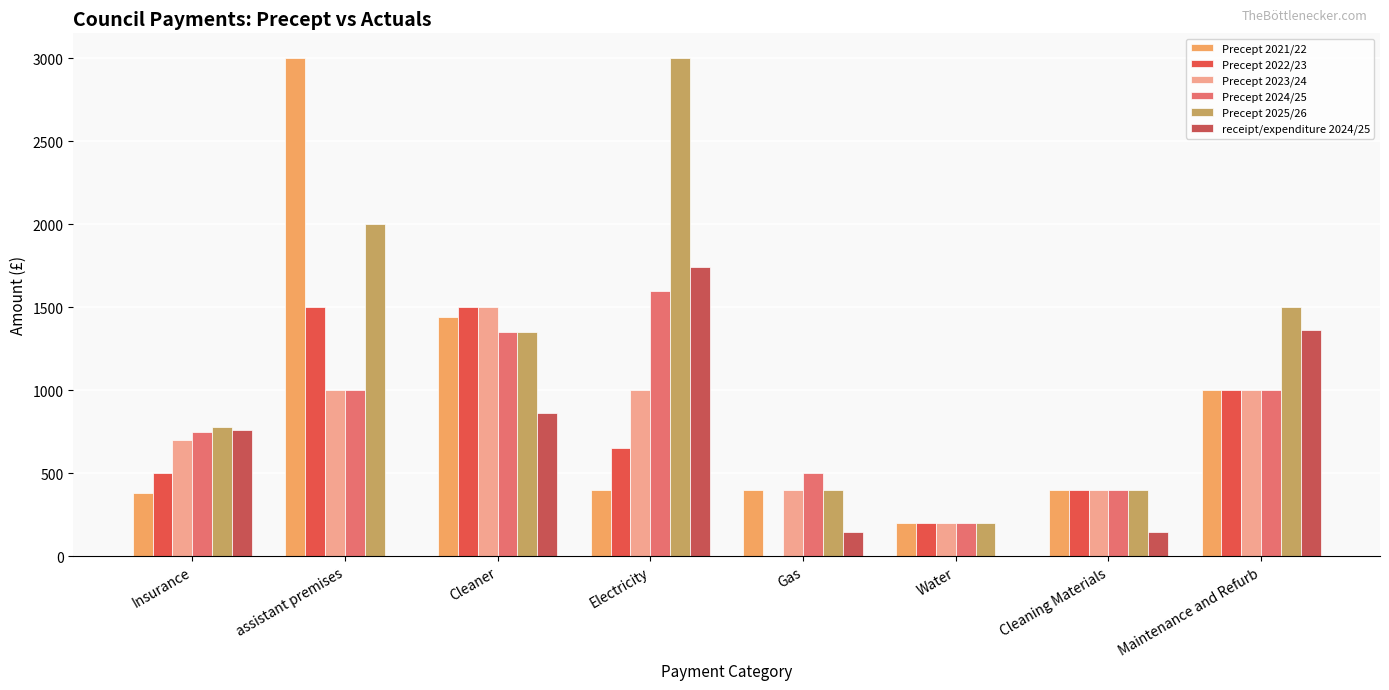

Count the number of categories in the chart.

8